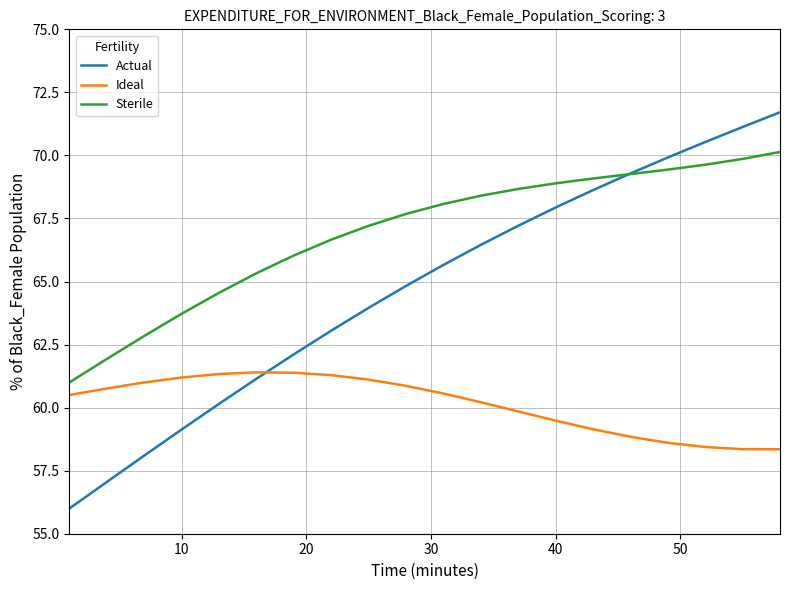

Which series has the largest total across all categories?

Sterile